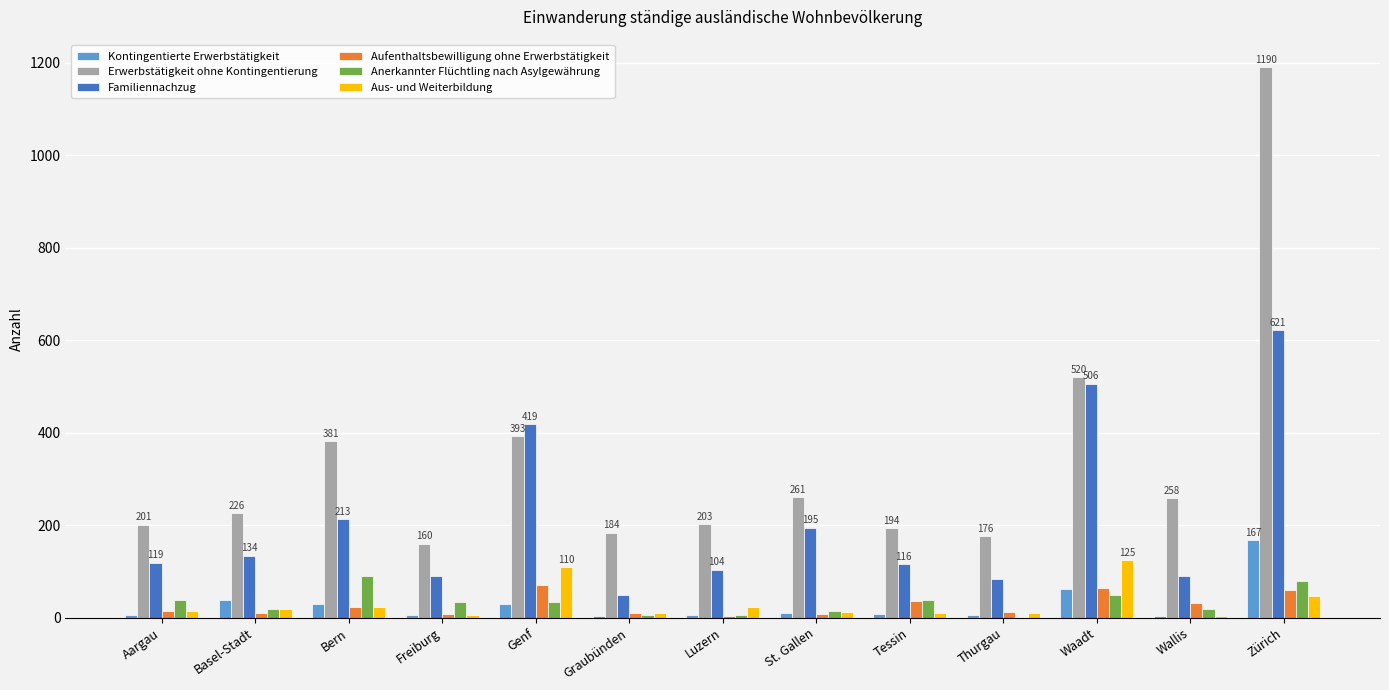

The value of Familiennachzug at Tessin is 181. True or false?

False